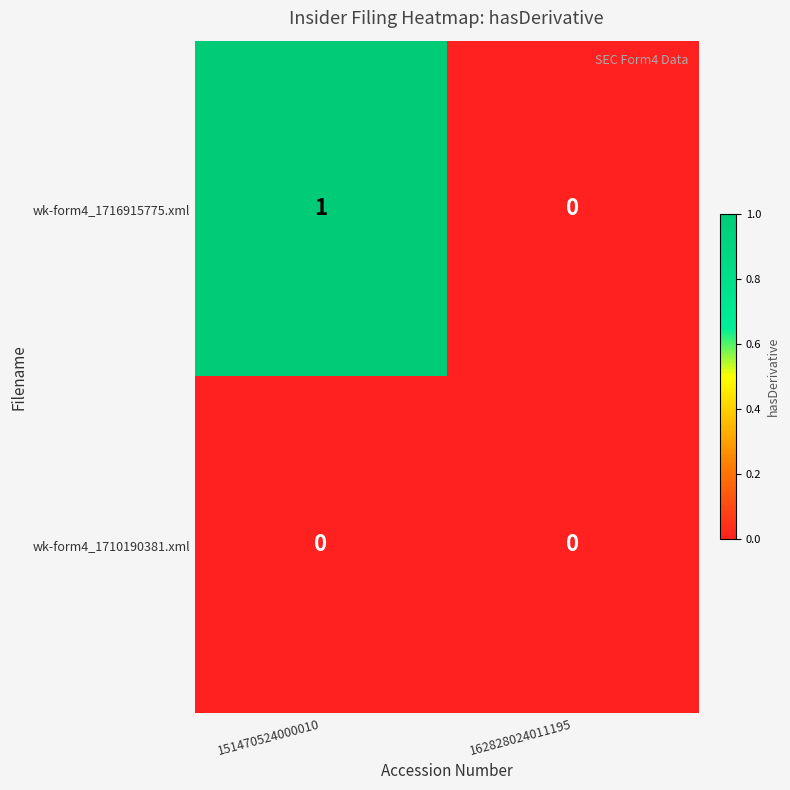

Reading right to left, what are all the values shown in this chart?

wk-form4_1716915775.xml: 162828024011195=0	151470524000010=1
wk-form4_1710190381.xml: 162828024011195=0	151470524000010=0